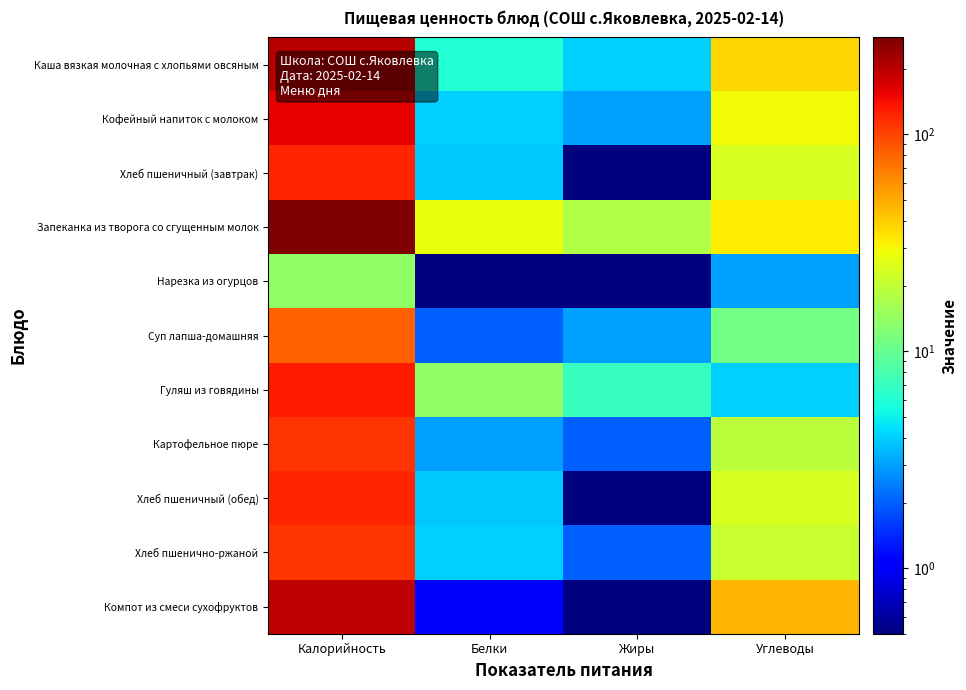

At Белки, list the series in order from smallest to largest.

Нарезка из огурцов, Компот из смеси сухофруктов, Суп лапша-домашняя, Картофельное пюре, Хлеб пшеничный (завтрак), Хлеб пшеничный (обед), Кофейный напиток с молоком, Хлеб пшенично-ржаной, Каша вязкая молочная с хлопьями овсяным, Гуляш из говядины, Запеканка из творога со сгущенным молок